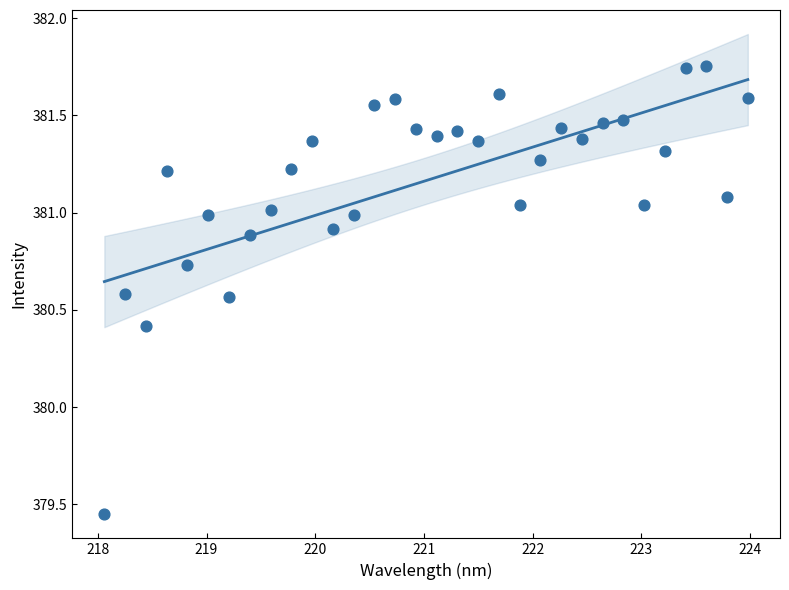

What is the range of X values (max minus min)?

5.9